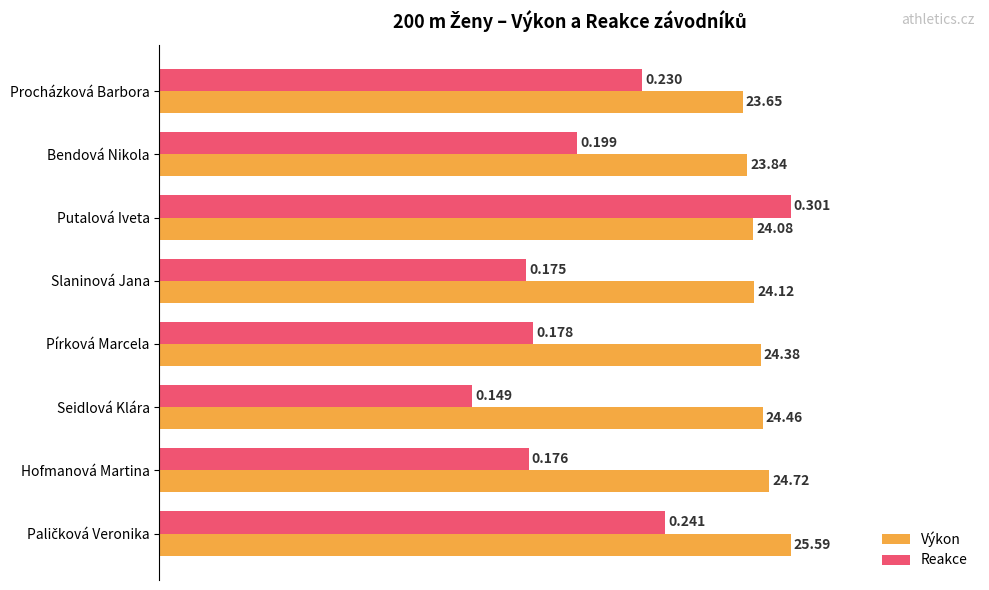

What are all the series names shown in the legend?

Výkon, Reakce